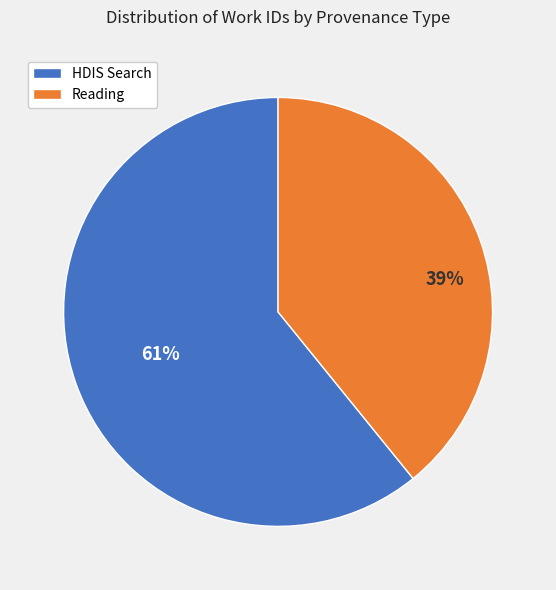

Combined, do Reading and HDIS Search account for over 50%?

Yes